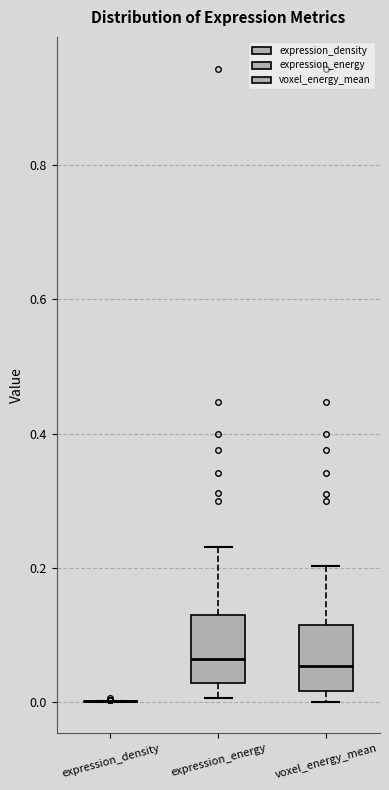

Reading left to right, read every box against the y-axis: the position of its median line, the range the box covers, and the ends of its whiskers. The values are not printed on the chart, so give them approximately, as read against the axis.

expression_density: box collapsed to a line at 0.00, whiskers 0.00 to 0.00
expression_energy: median 0.06, box 0.02 to 0.12, whiskers 0.00 to 0.24
voxel_energy_mean: median 0.06, box 0.02 to 0.12, whiskers 0.00 to 0.20